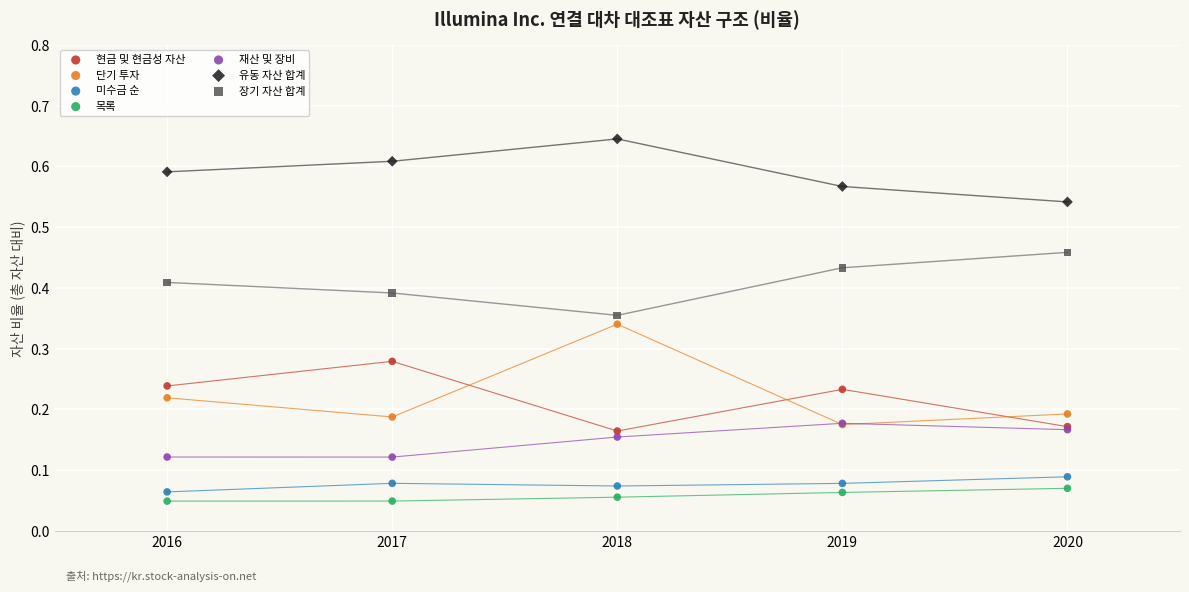

What are all the series names shown in the legend?

현금 및 현금성 자산, 단기 투자, 미수금 순, 목록, 재산 및 장비, 유동 자산 합계, 장기 자산 합계